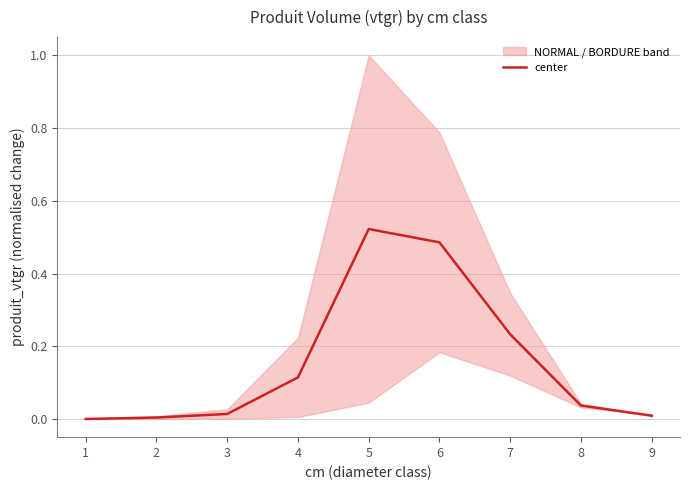

Rank the categories by value from lowest to highest.

1, 2, 9, 3, 8, 4, 7, 6, 5